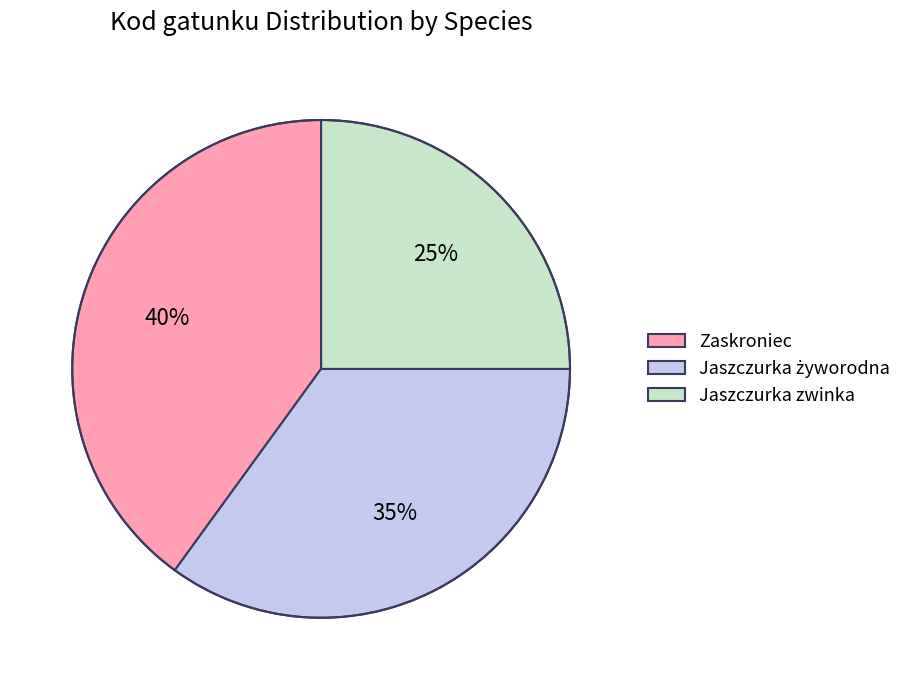

What percentage is the Zaskroniec slice, to the nearest percent?

40%